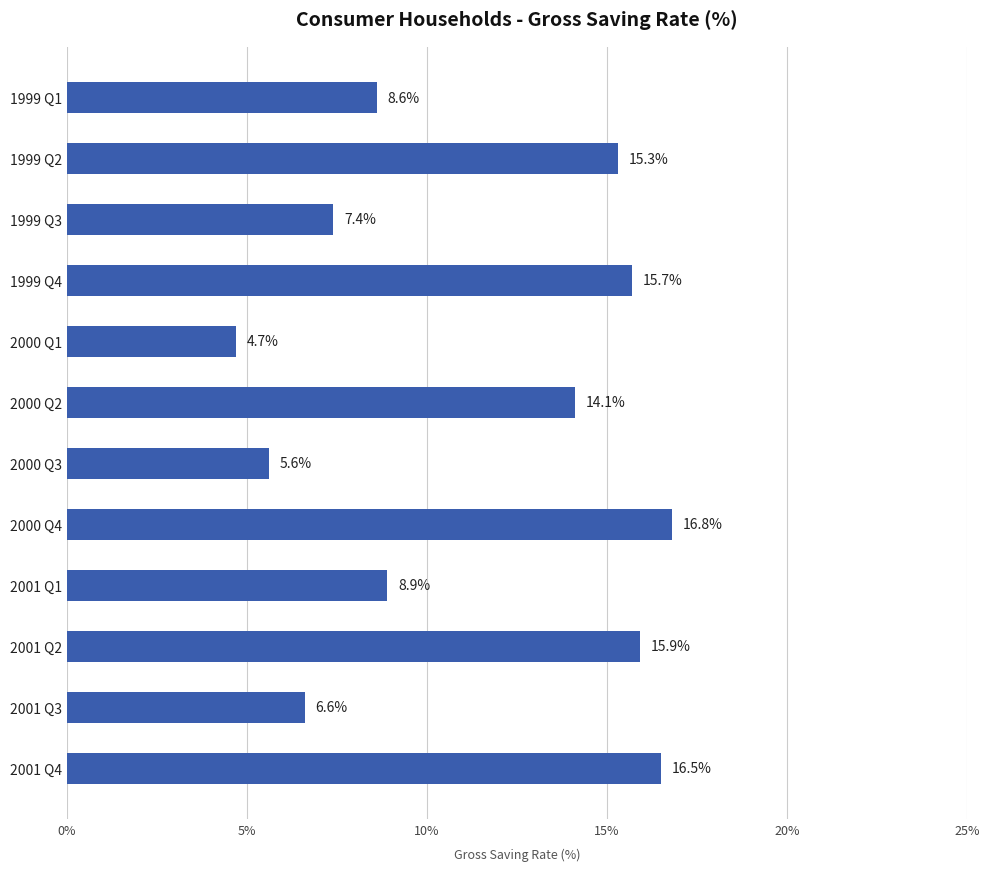

At which label is the value closest to 10?

2001 Q1